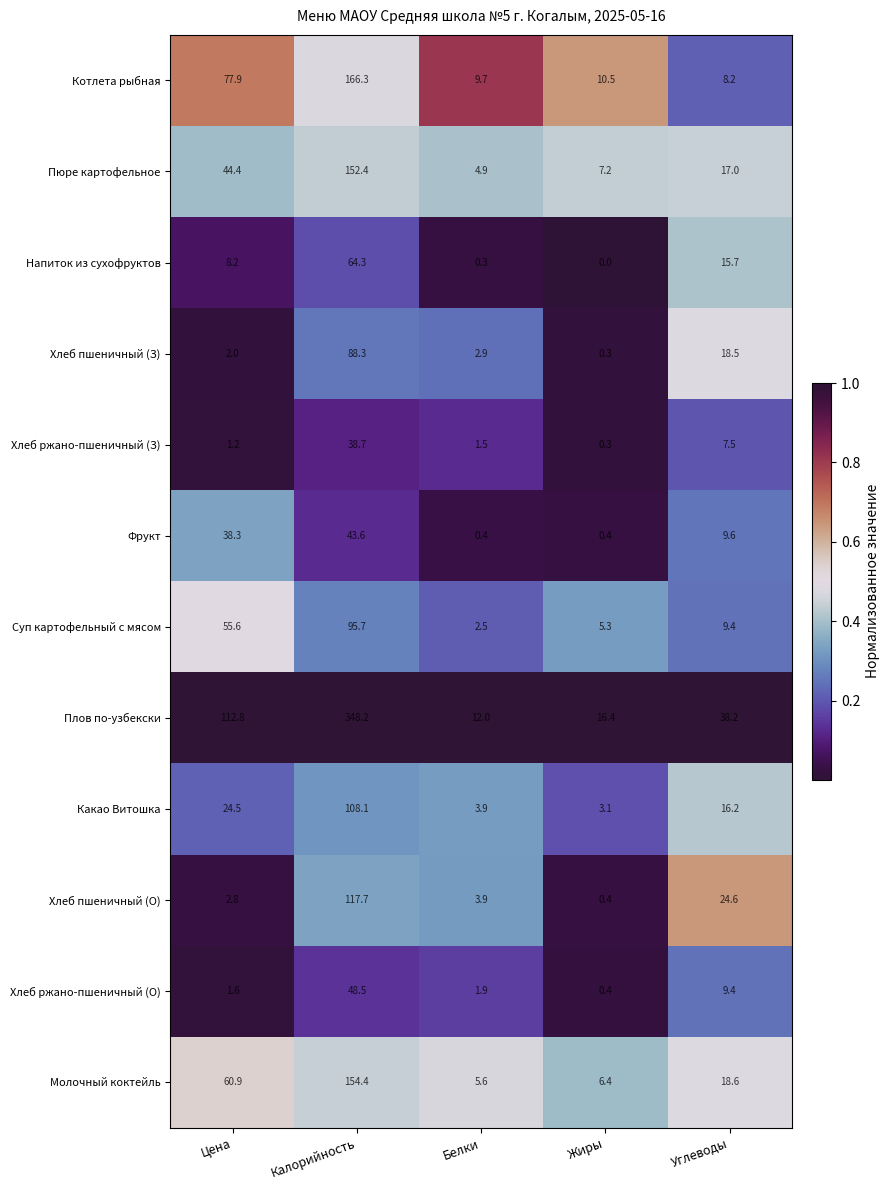

What is the sum of all Пюре картофельное values?

225.9